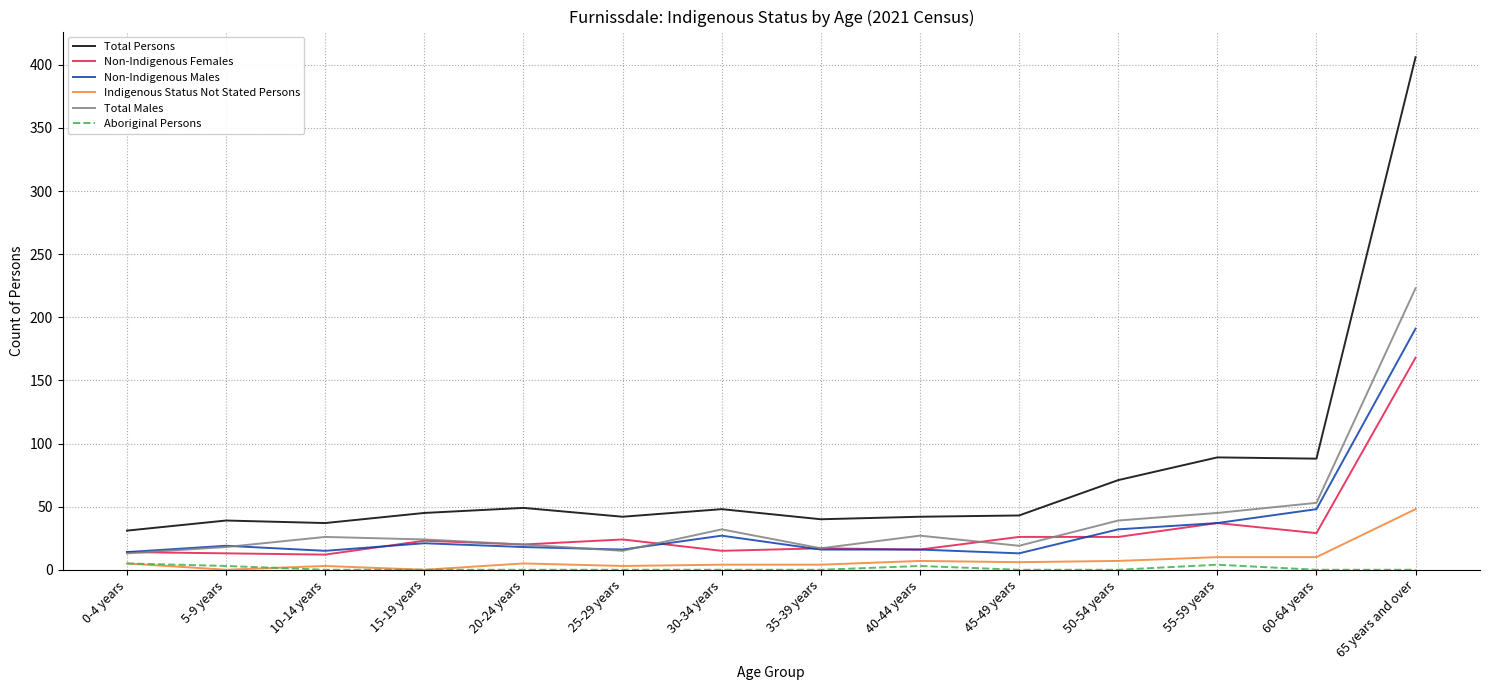

The Total Persons series shows 39 at 5-9 years. True or false?

True